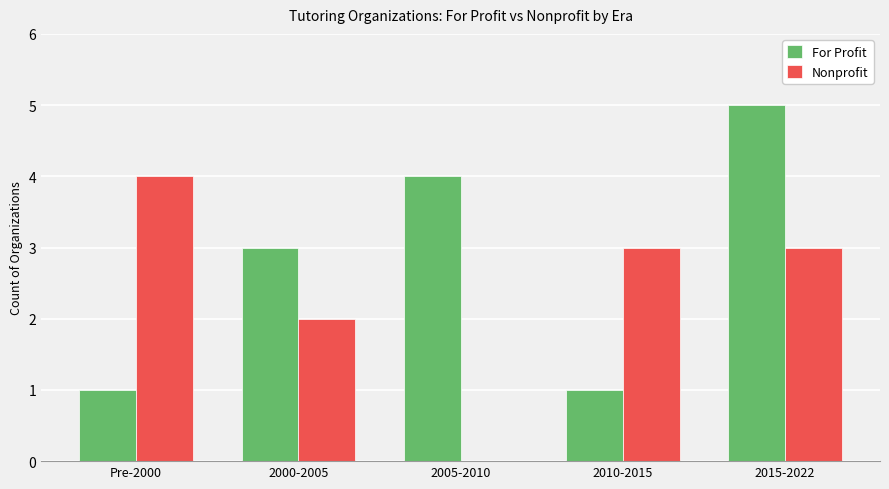

What is the average value of the For Profit series?

3